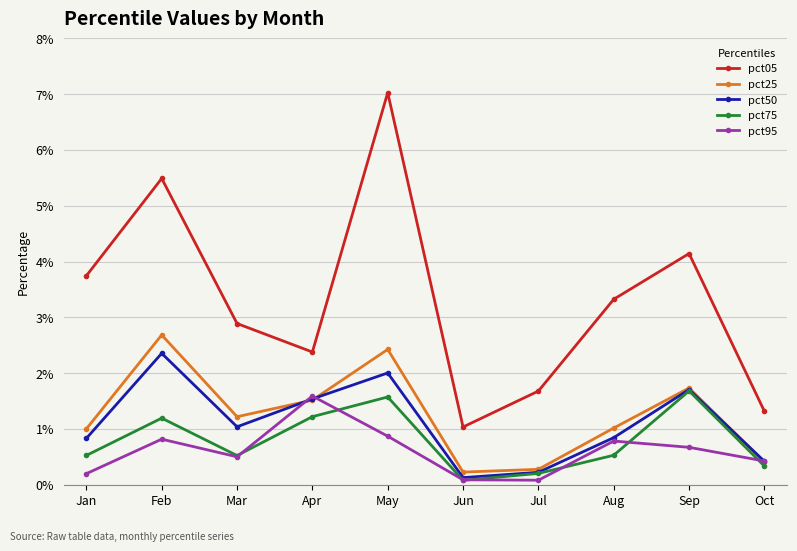

True or false: pct25 and pct05 intersect in this chart.

False